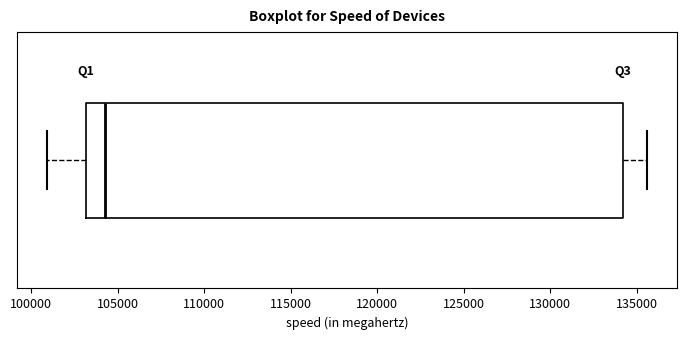

Transcribe this box plot: give where the median line is, the range the box spans, and where the two whiskers end, as read against the x-axis. The values are not printed on the chart, so give them approximately, as read against the axis.

median 104500, box 103000 to 134000, whiskers 101000 to 135500